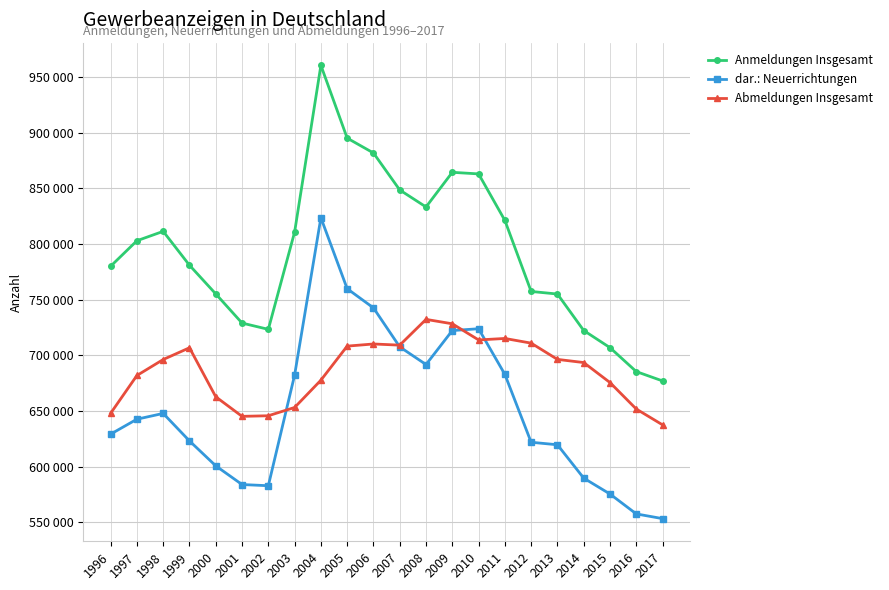

What are all the series names shown in the legend?

Anmeldungen Insgesamt, dar.: Neuerrichtungen, Abmeldungen Insgesamt